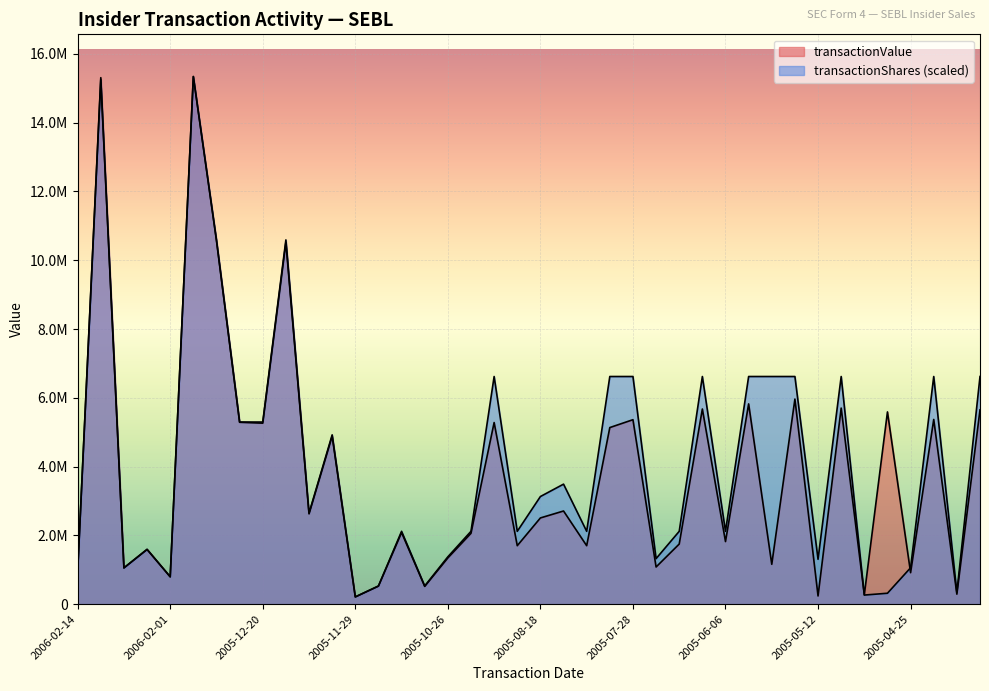

Which has a higher value, 2005-09-12 or 2005-05-03?

2005-09-12